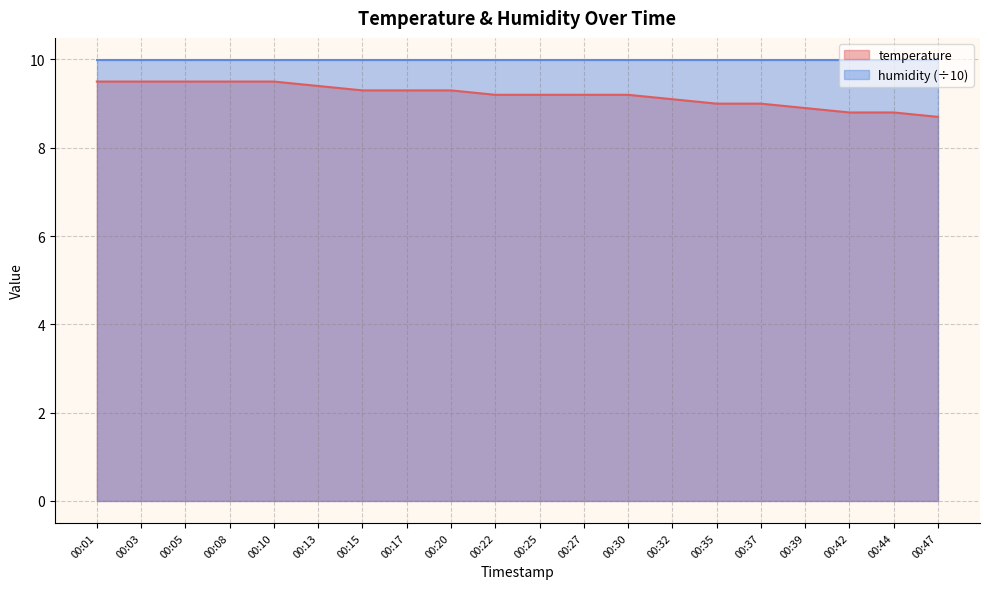

List the labels in order of value, smallest first.

00:47, 00:42, 00:44, 00:39, 00:35, 00:37, 00:32, 00:22, 00:25, 00:27, 00:30, 00:15, 00:17, 00:20, 00:13, 00:01, 00:03, 00:05, 00:08, 00:10